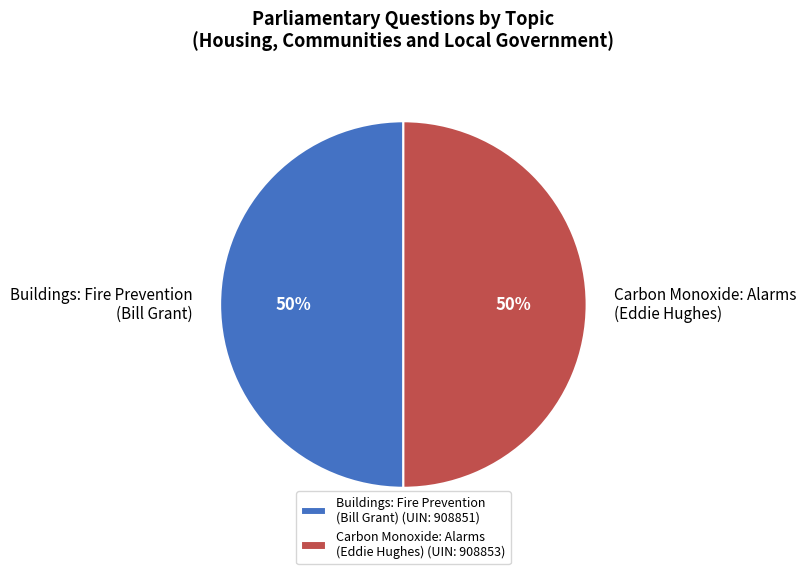

What is the ratio of the value at Buildings: Fire Prevention (Bill Grant) to the value at Carbon Monoxide: Alarms (Eddie Hughes)?

1.0